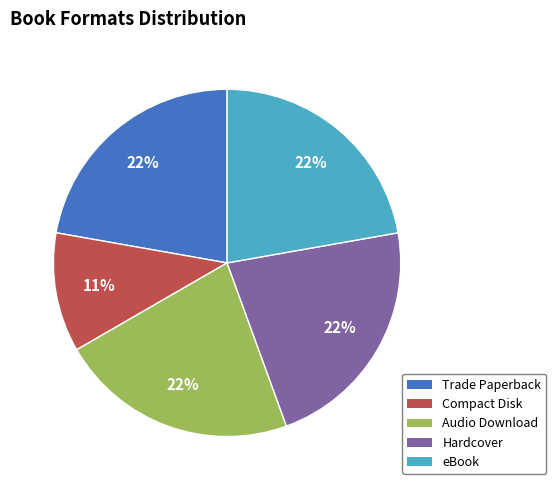

Which category has the smallest portion of the pie?

Compact Disk